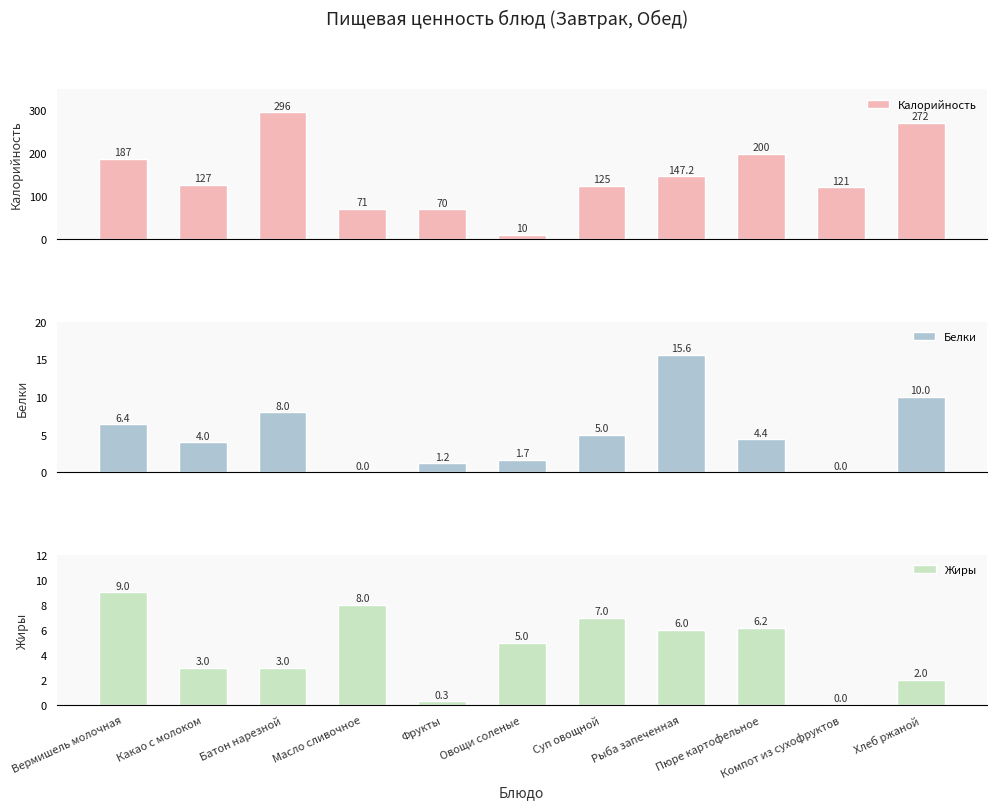

Is the value of Белки at Вермишель молочная greater than the value of Калорийность at Батон нарезной?

No